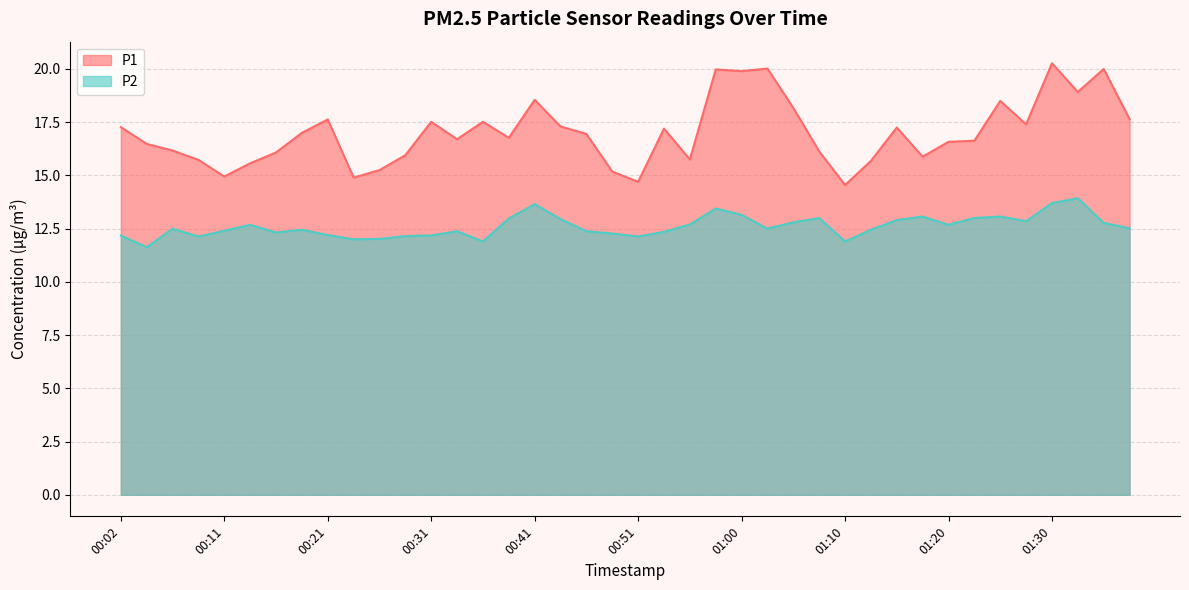

Reading right to left, transcribe all the data shown in this chart.

P1: 17.6	20.0	18.9	20.3	17.4	18.5	16.6	16.6	15.9	17.2	15.7	14.6	16.1	18.2	20.0	19.9	20.0	15.8	17.2	14.7	15.2	16.9	17.3	18.6	16.8	17.5	16.7	17.5	15.9	15.2	14.9	17.6	17.0	16.1	15.6	14.9	15.7	16.2	16.5	17.3
P2: 12.5	12.8	13.9	13.7	12.8	13.1	13.0	12.7	13.1	12.9	12.4	11.9	13.0	12.8	12.5	13.2	13.4	12.7	12.3	12.1	12.3	12.4	12.9	13.7	13.0	11.9	12.4	12.2	12.2	12.0	12.0	12.2	12.4	12.3	12.7	12.4	12.1	12.5	11.6	12.2